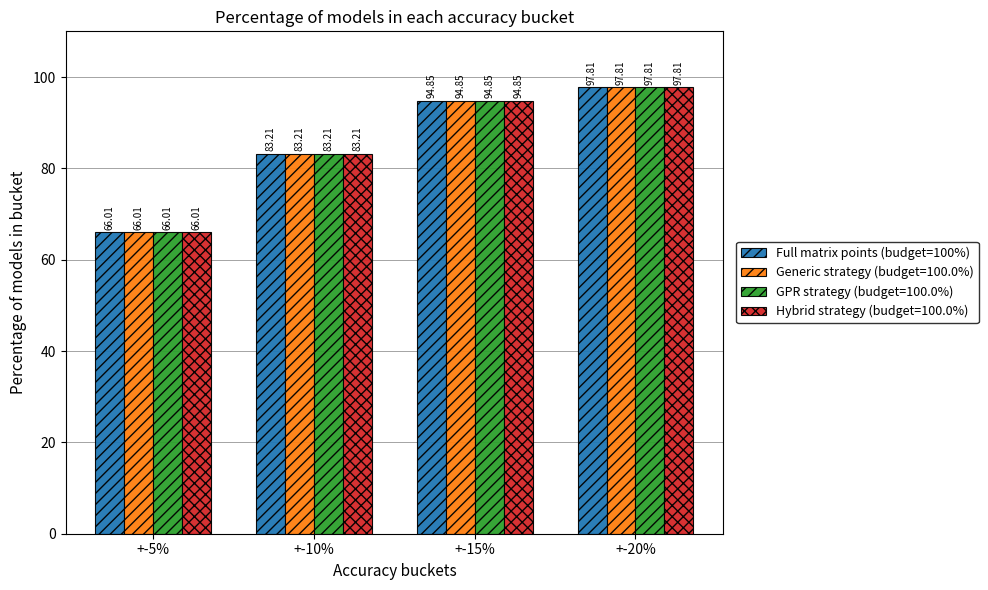

Rank the categories by Hybrid strategy (budget=100.0%) value from lowest to highest.

+-5%, +-10%, +-15%, +-20%